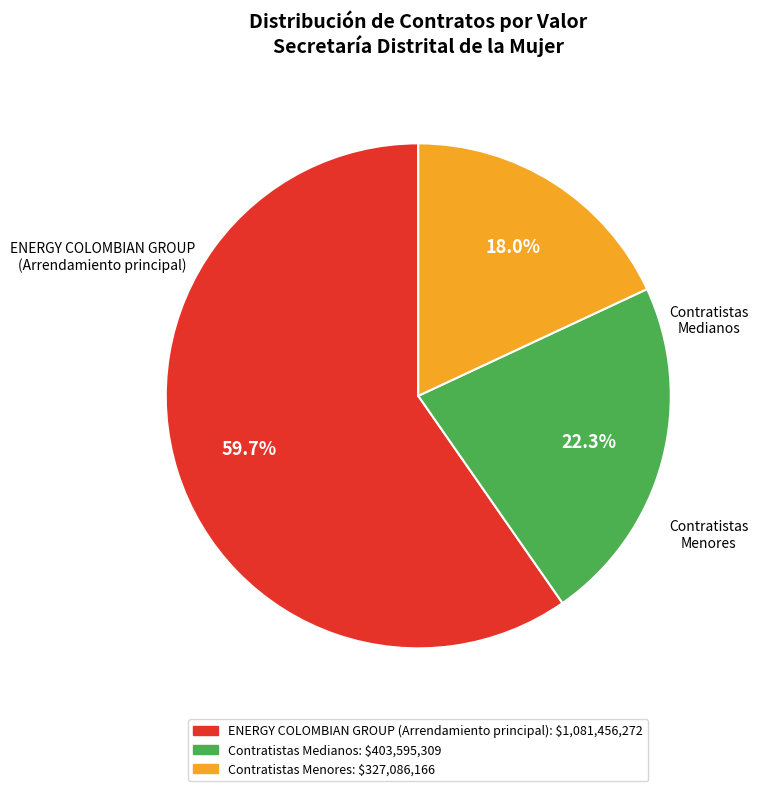

Does any single category account for the majority?

Yes